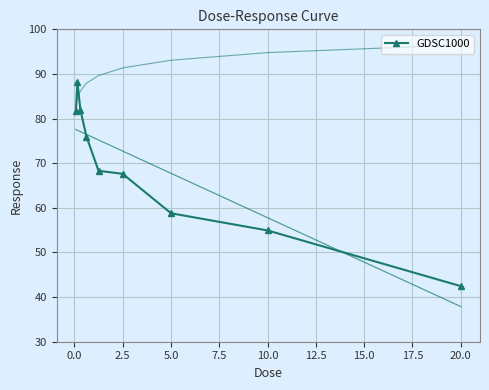

Is this an area chart (filled region under the line)?

No